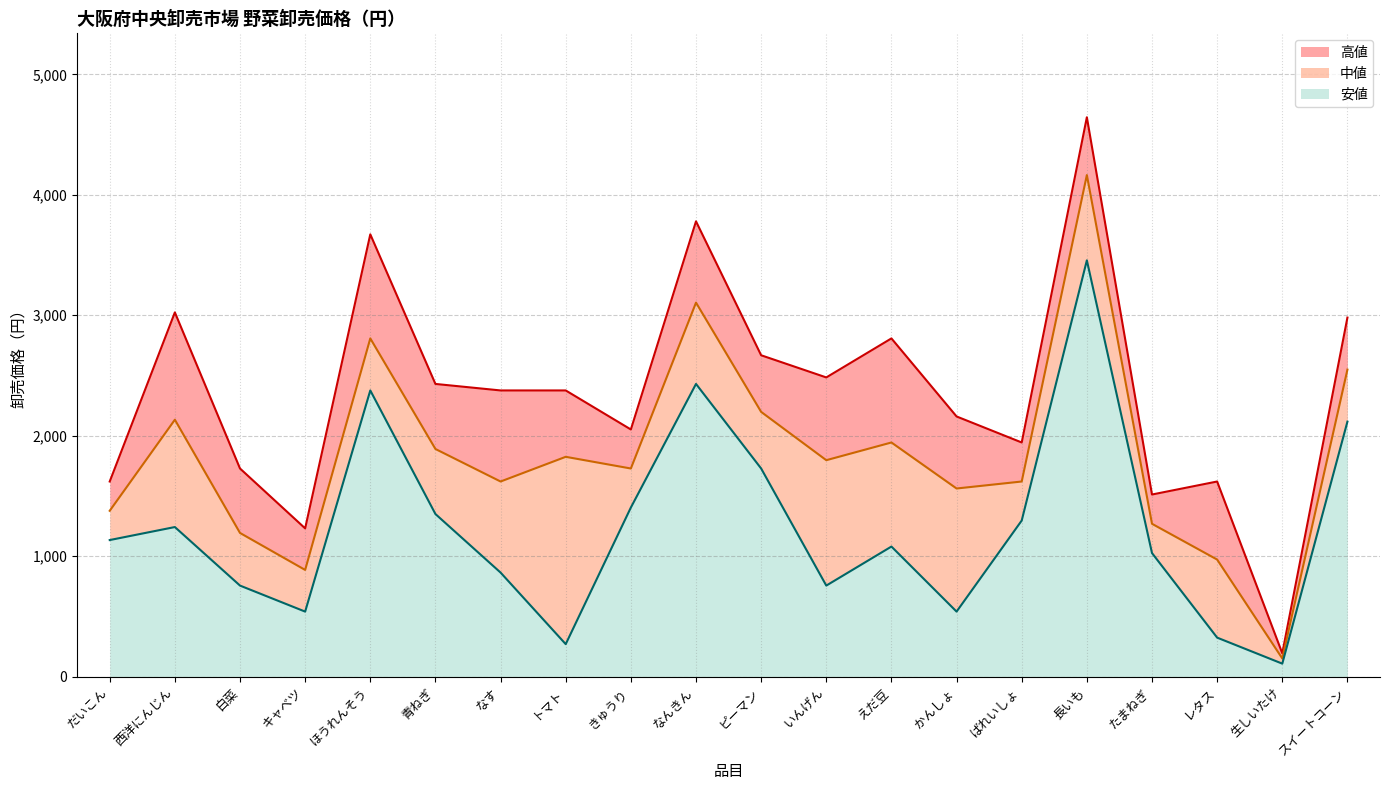

Rank the series at レタス from highest to lowest value.

高値_line, 中値_line, 安値_line